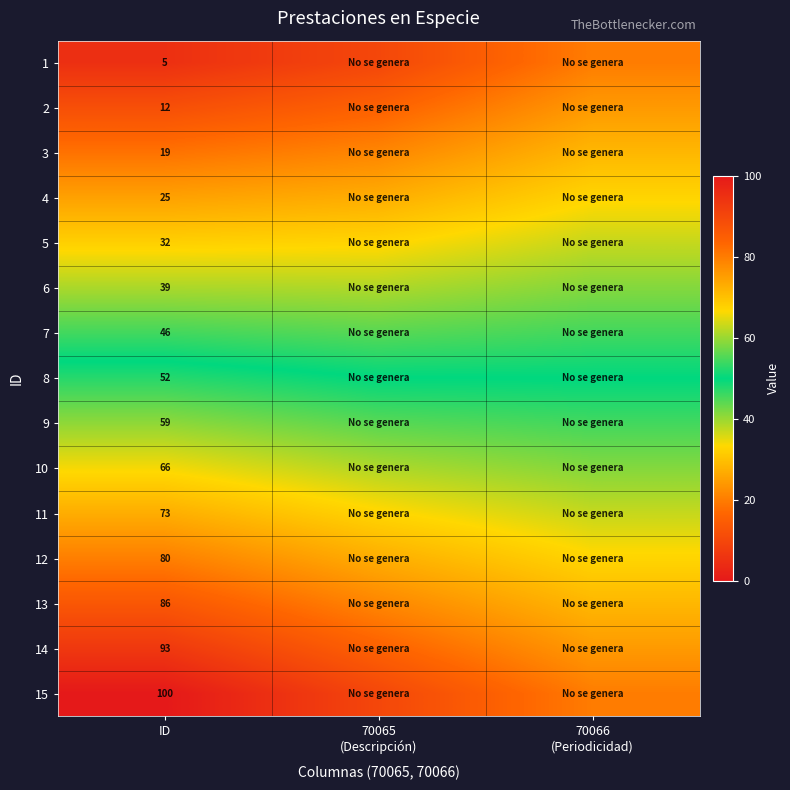

Is the value of 13 at ID greater than the value of 11 at 70065 (Descripción)?

Yes